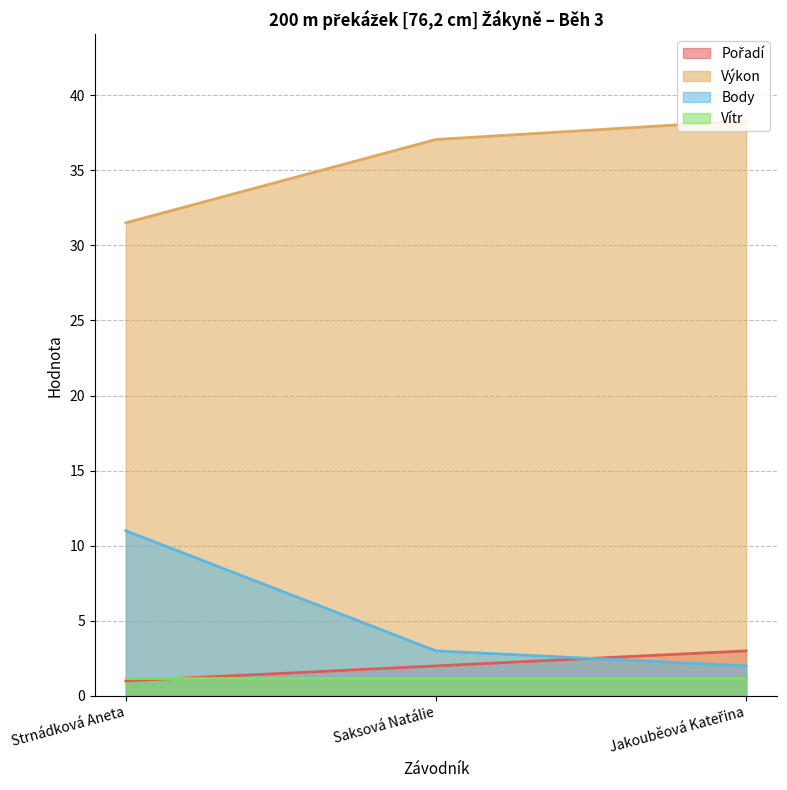

At which label does Body reach its peak?

Strnádková Aneta